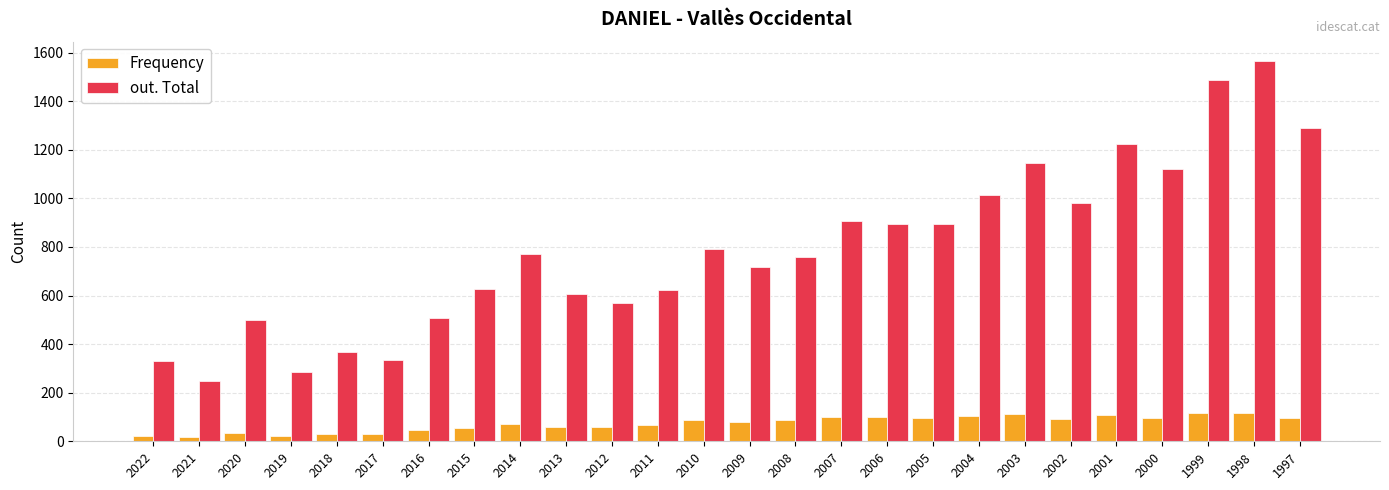

What is the spread (max minus min) of values at 2003?

1033